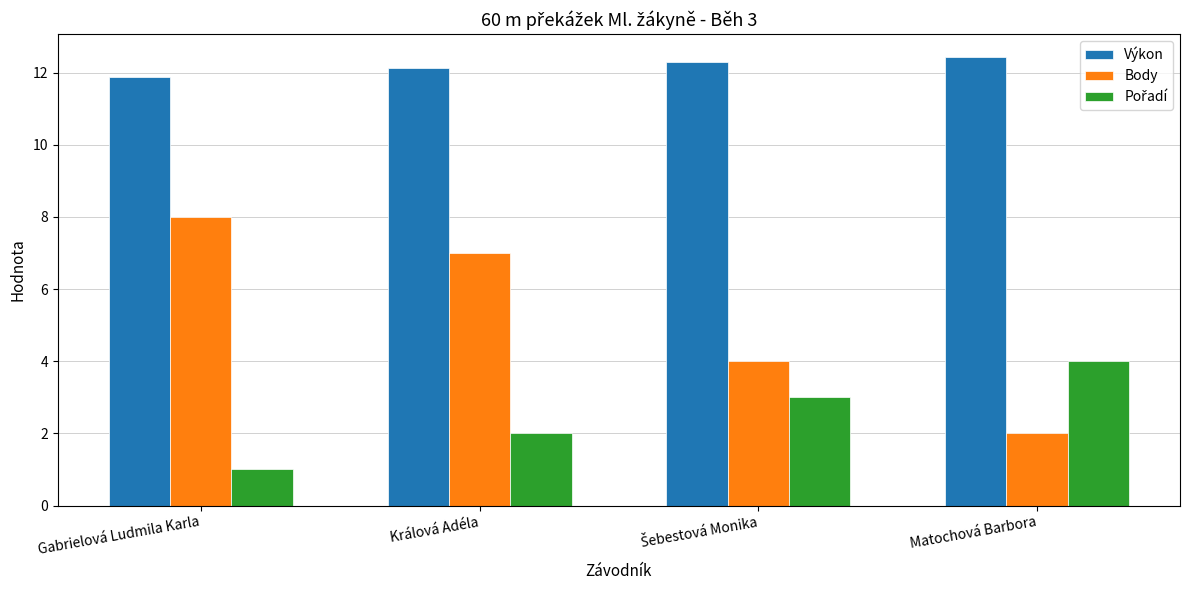

What is the minimum value shown in the chart?

1.0